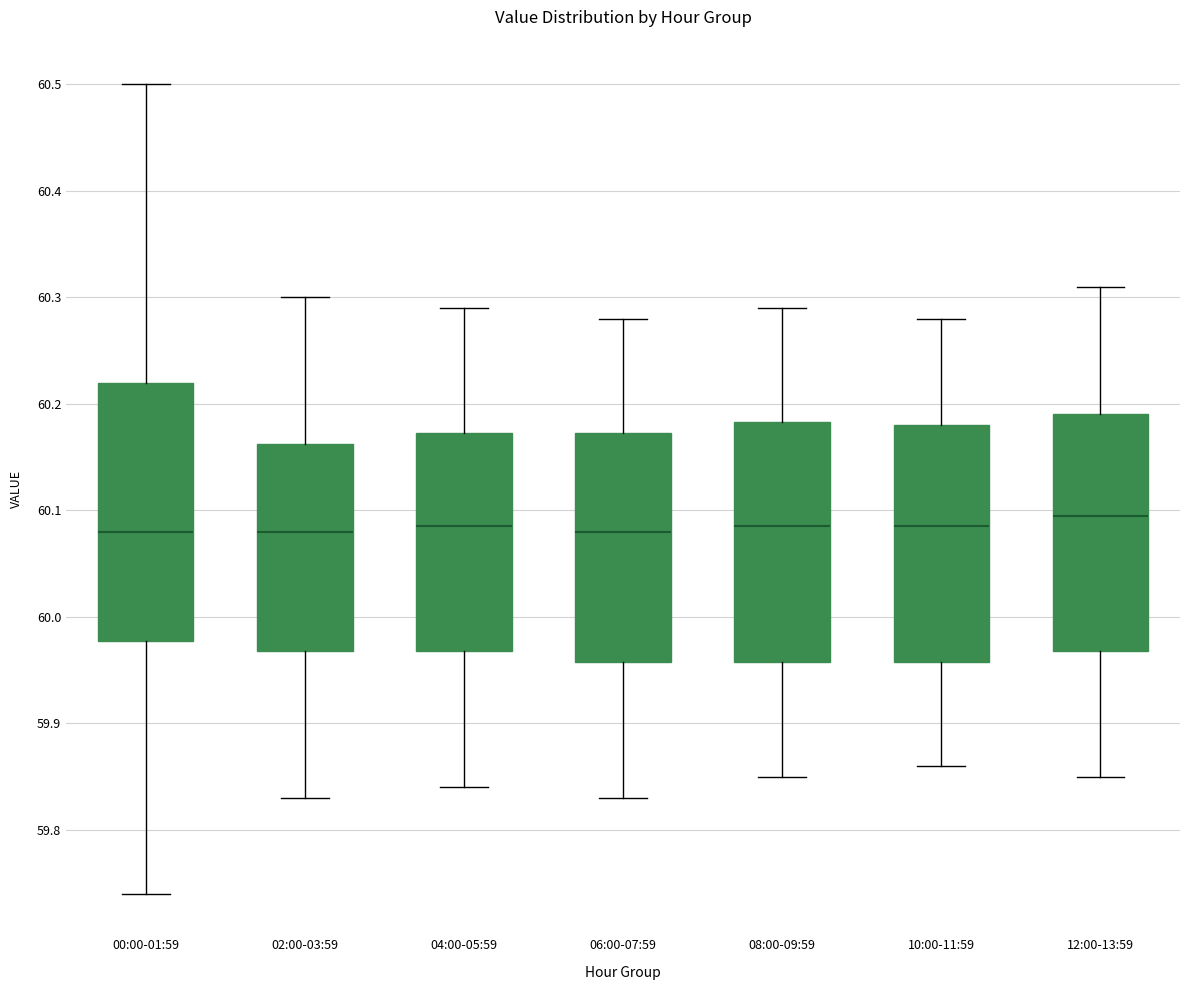

Reading left to right, read every box against the y-axis: the position of its median line, the range the box covers, and the ends of its whiskers. The values are not printed on the chart, so give them approximately, as read against the axis.

00:00-01:59: median 60.08, box 59.98 to 60.22, whiskers 59.74 to 60.50
02:00-03:59: median 60.08, box 59.97 to 60.16, whiskers 59.83 to 60.30
04:00-05:59: median 60.09, box 59.97 to 60.17, whiskers 59.84 to 60.29
06:00-07:59: median 60.08, box 59.96 to 60.17, whiskers 59.83 to 60.28
08:00-09:59: median 60.09, box 59.96 to 60.18, whiskers 59.85 to 60.29
10:00-11:59: median 60.09, box 59.96 to 60.18, whiskers 59.86 to 60.28
12:00-13:59: median 60.10, box 59.97 to 60.19, whiskers 59.85 to 60.31